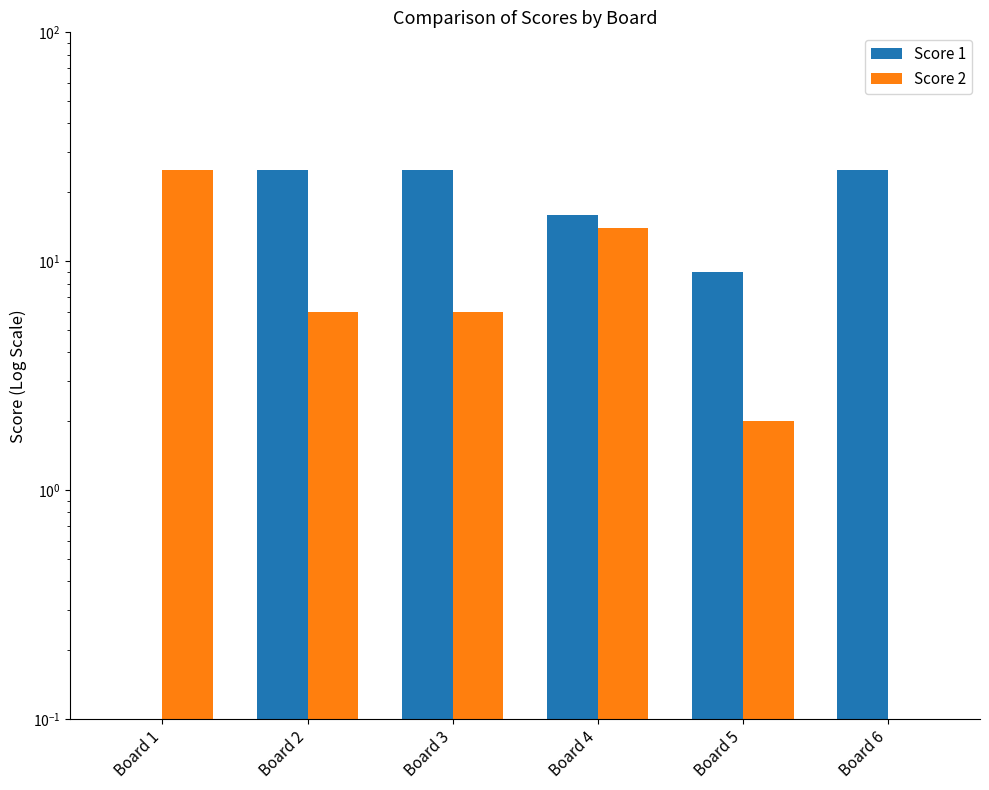

What is the value of the Score 2 bar at the 5th from the left?

2.0